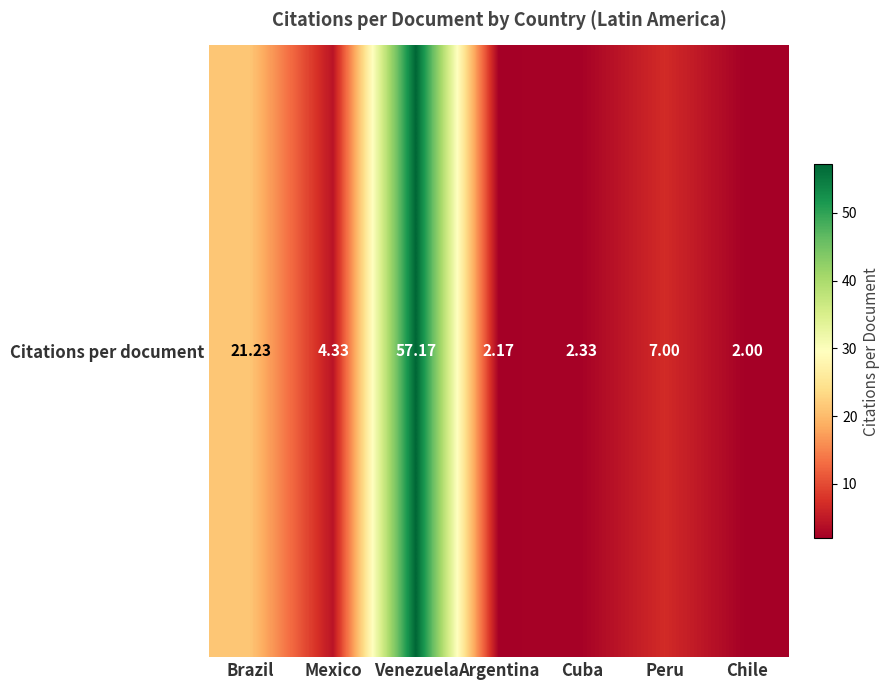

What is the difference between the maximum and minimum values?

55.2